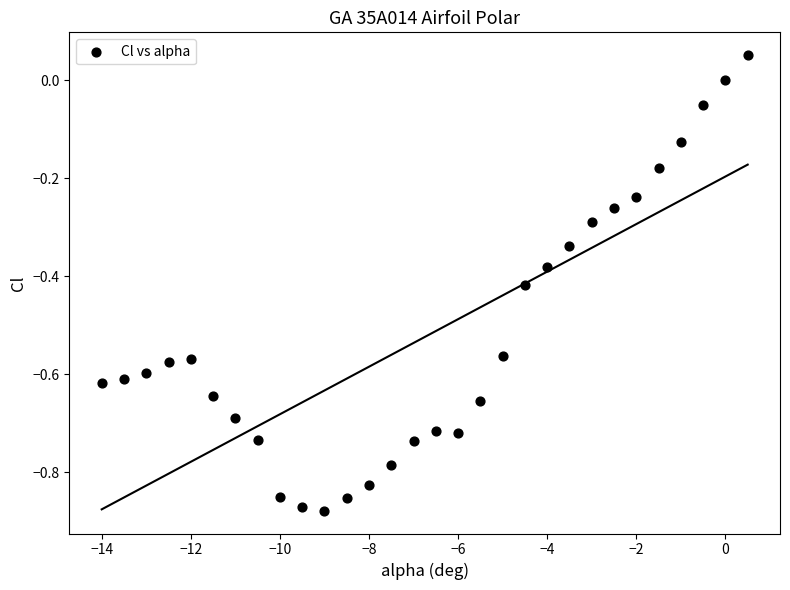

What is the range of X values (max minus min)?

14.5